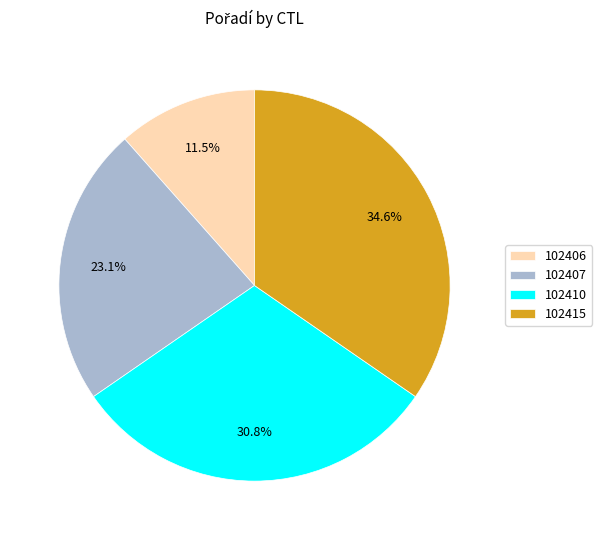

Count the number of slices in the pie.

4